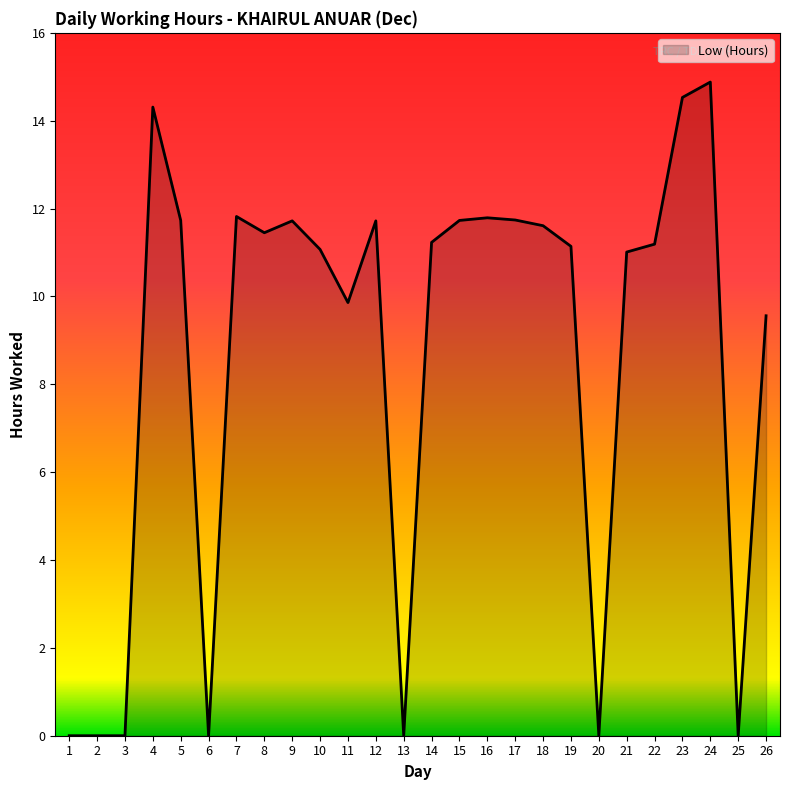

At which label does the data first exceed 11?

4